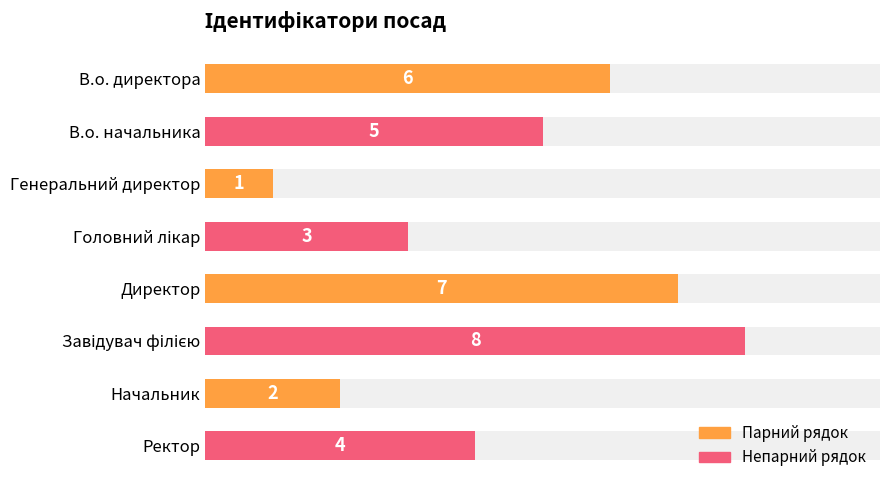

How many values exceed 5?

3